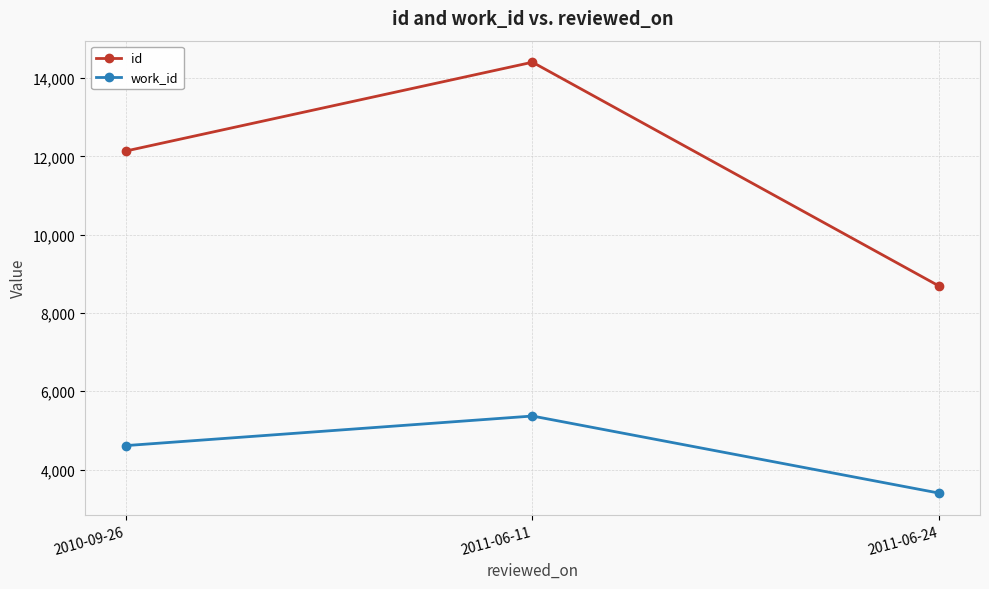

What is the label of the 2nd point from the left?

2011-06-11